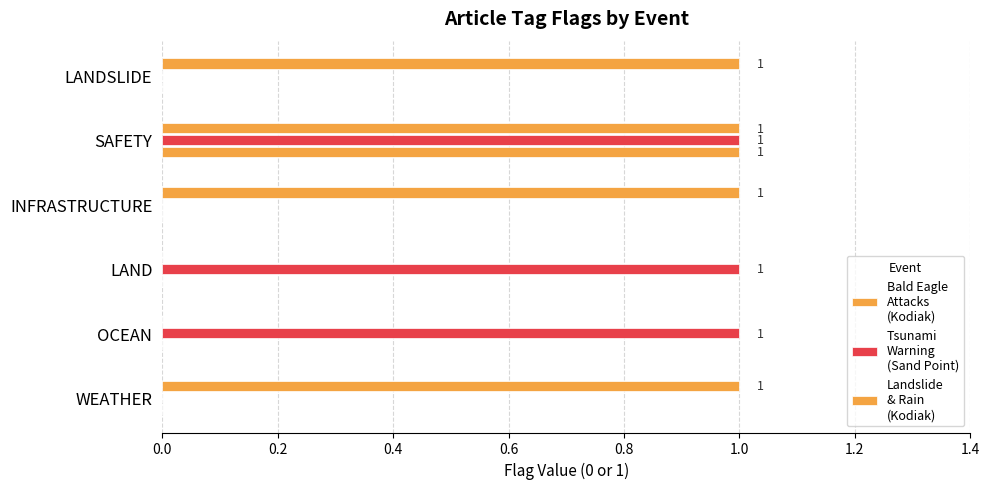

Count the number of categories in the chart.

6